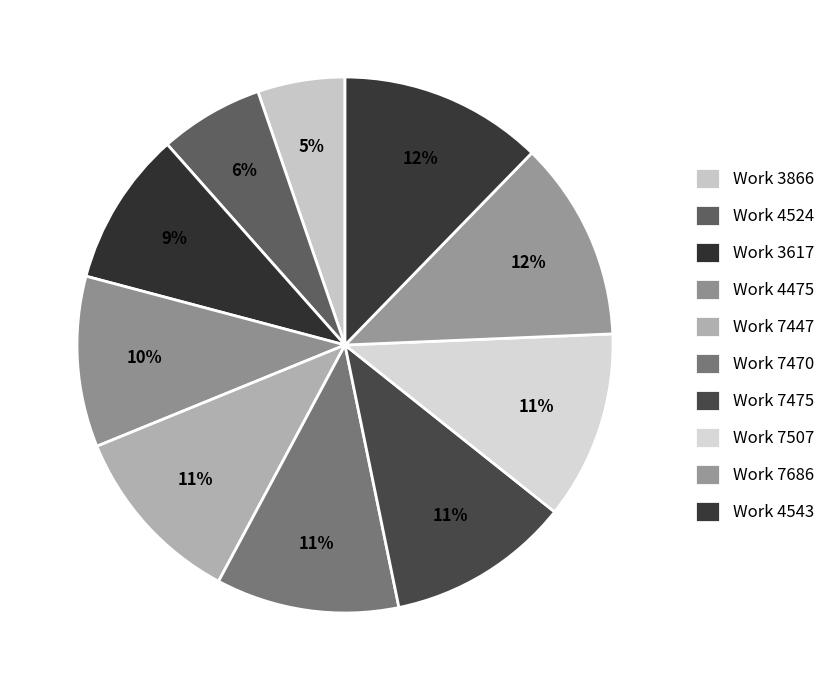

How many slices are in this pie chart?

10